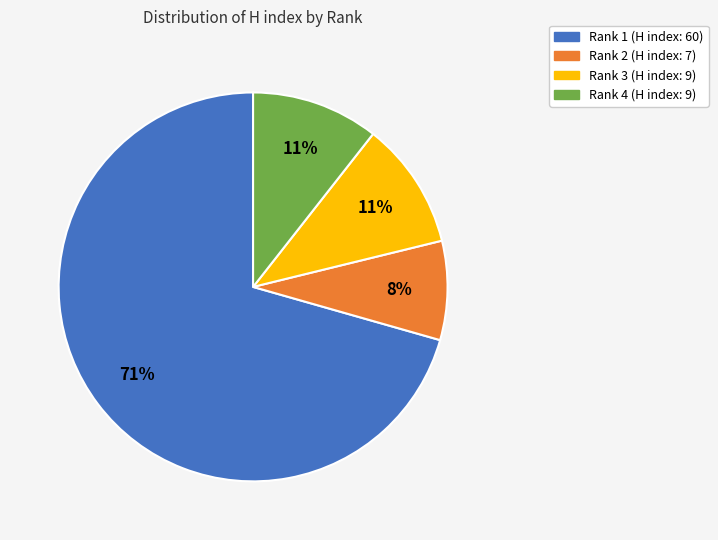

How many slices are in this pie chart?

4